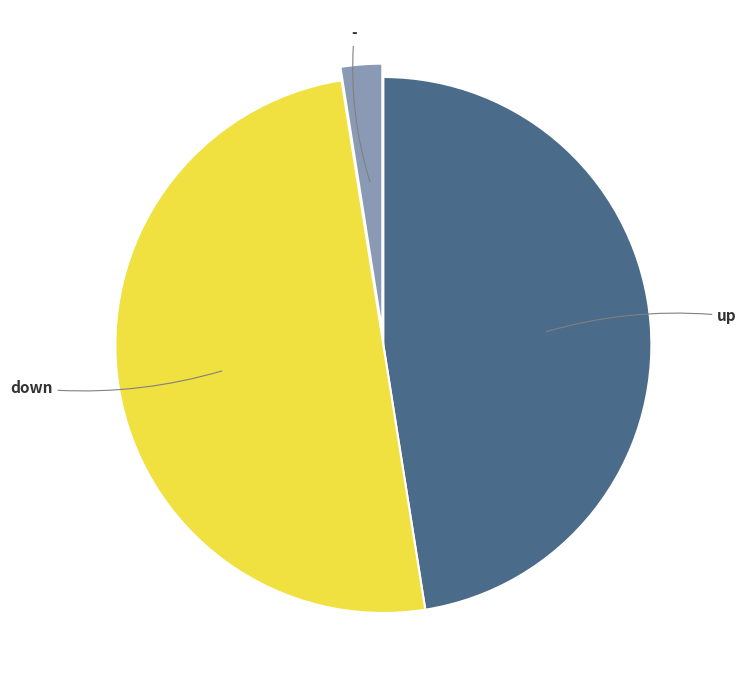

Count the number of slices in the pie.

3